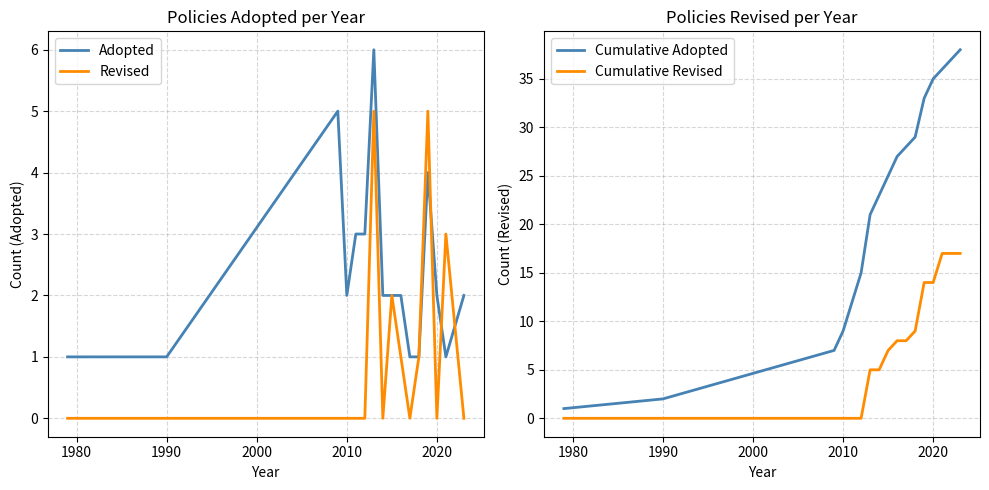

True or false: Cumulative Adopted and Revised intersect in this chart.

False